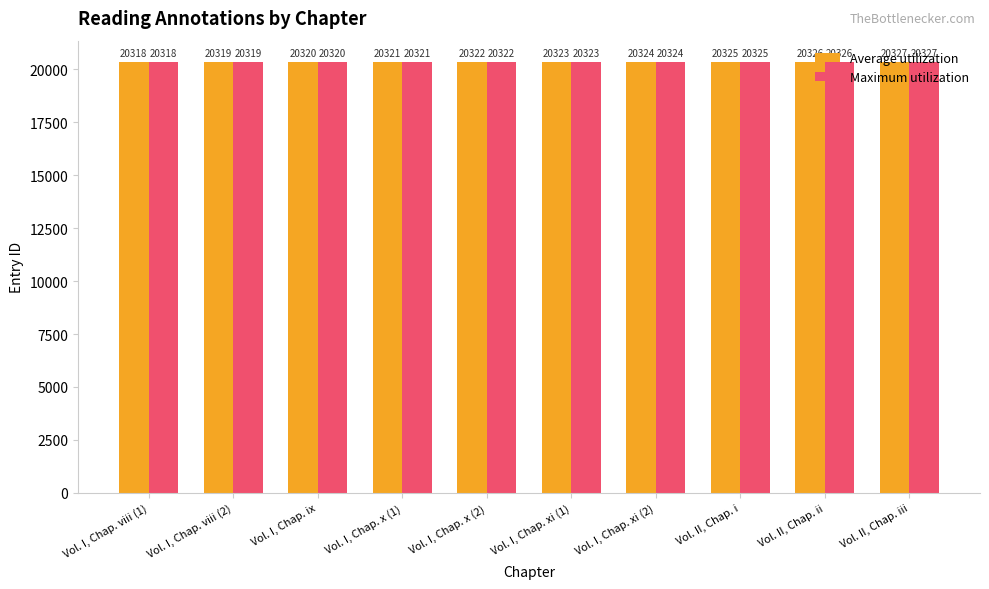

What position from the right is Vol. I, Chap. viii (1)?

10